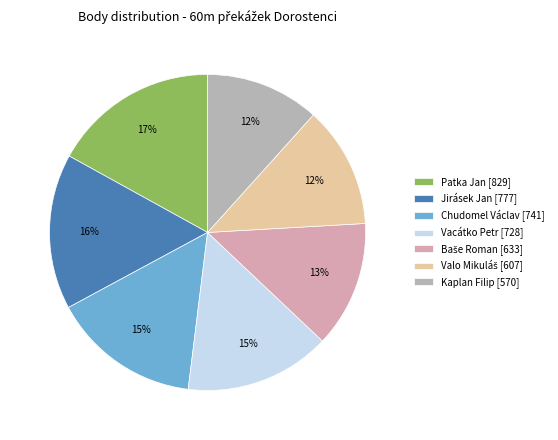

Which category has the smallest portion of the pie?

Kaplan Filip